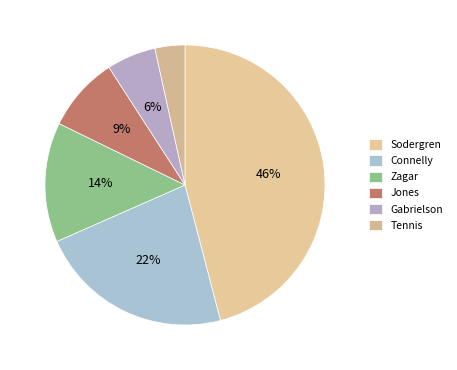

How many slices are in this pie chart?

6